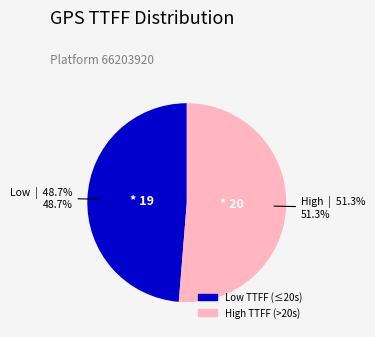

Does any single category account for the majority?

Yes